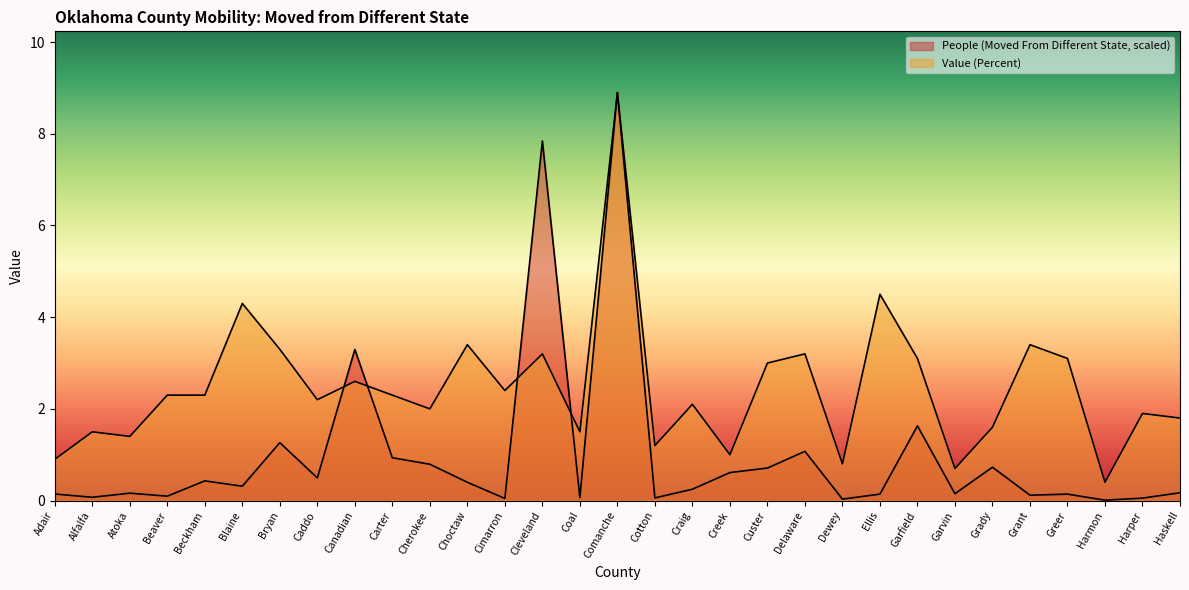

How many distinct data groups are displayed?

2